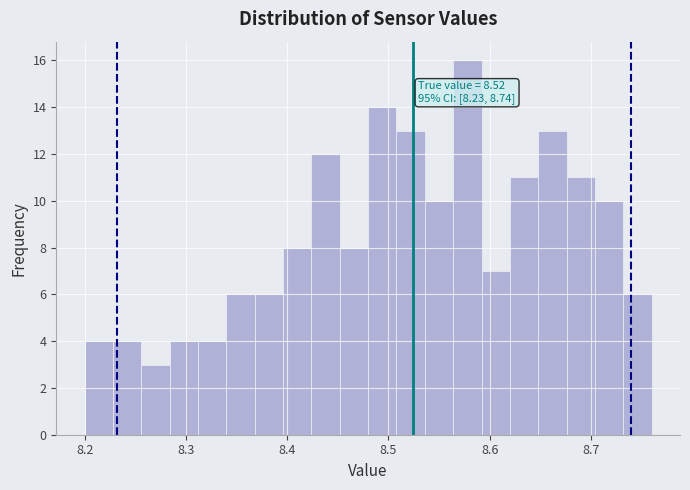

Read against the x-axis, roughly where is the centre of the tallest bar?

8.58